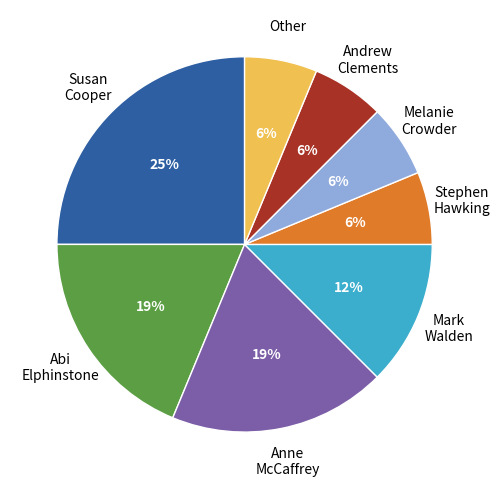

Count the number of slices in the pie.

8